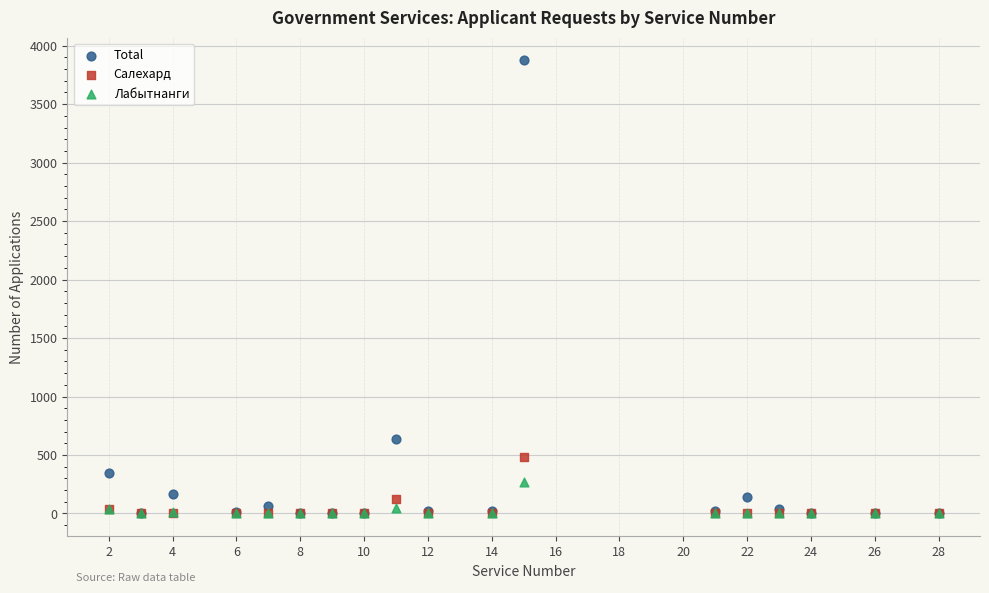

Across all series, what Y value is closest to 1937?

635